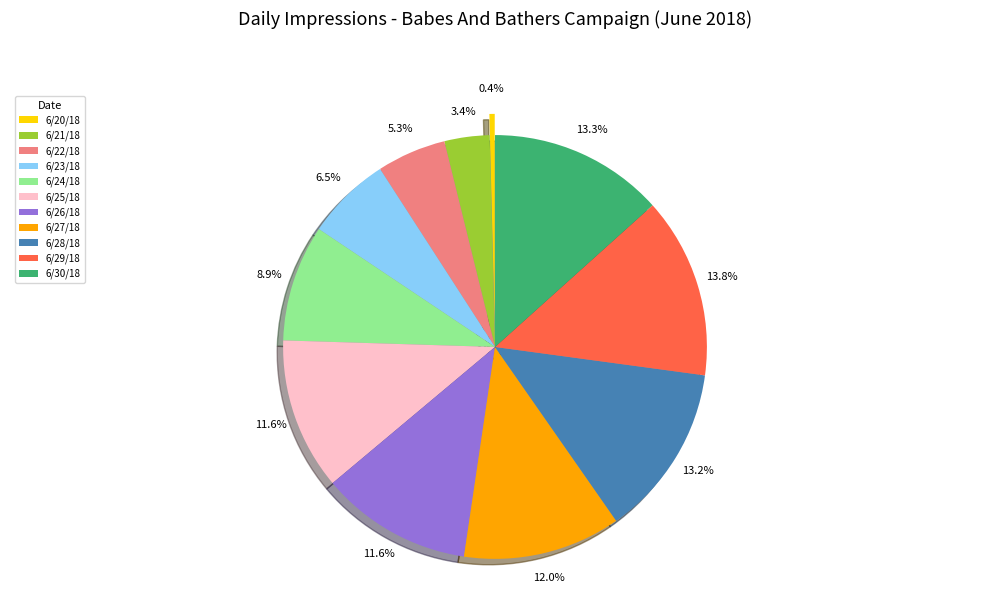

Is there a majority slice in this chart?

No